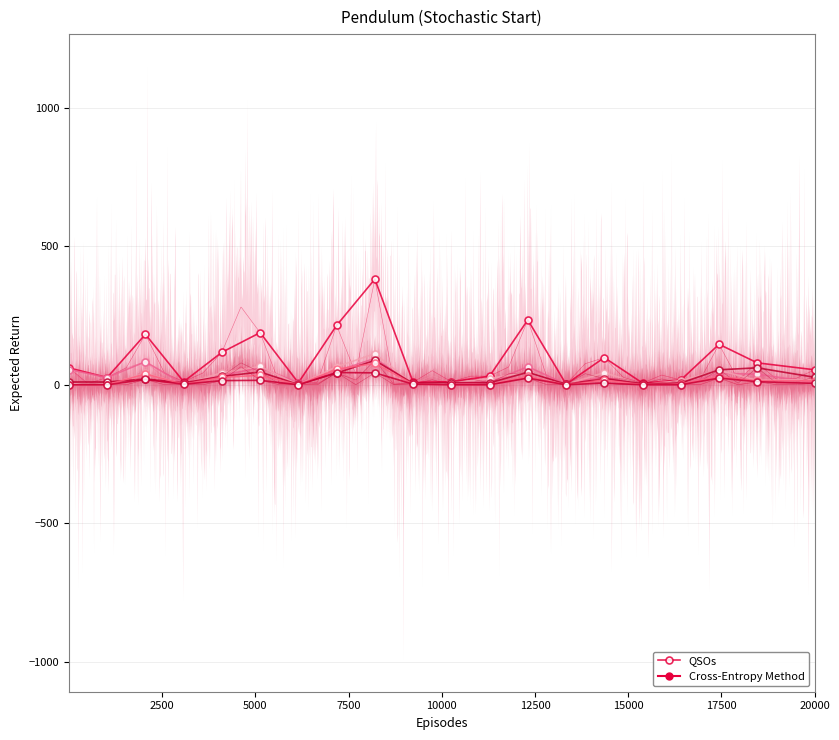

True or false: the data has more than 2 interior local peaks.

True